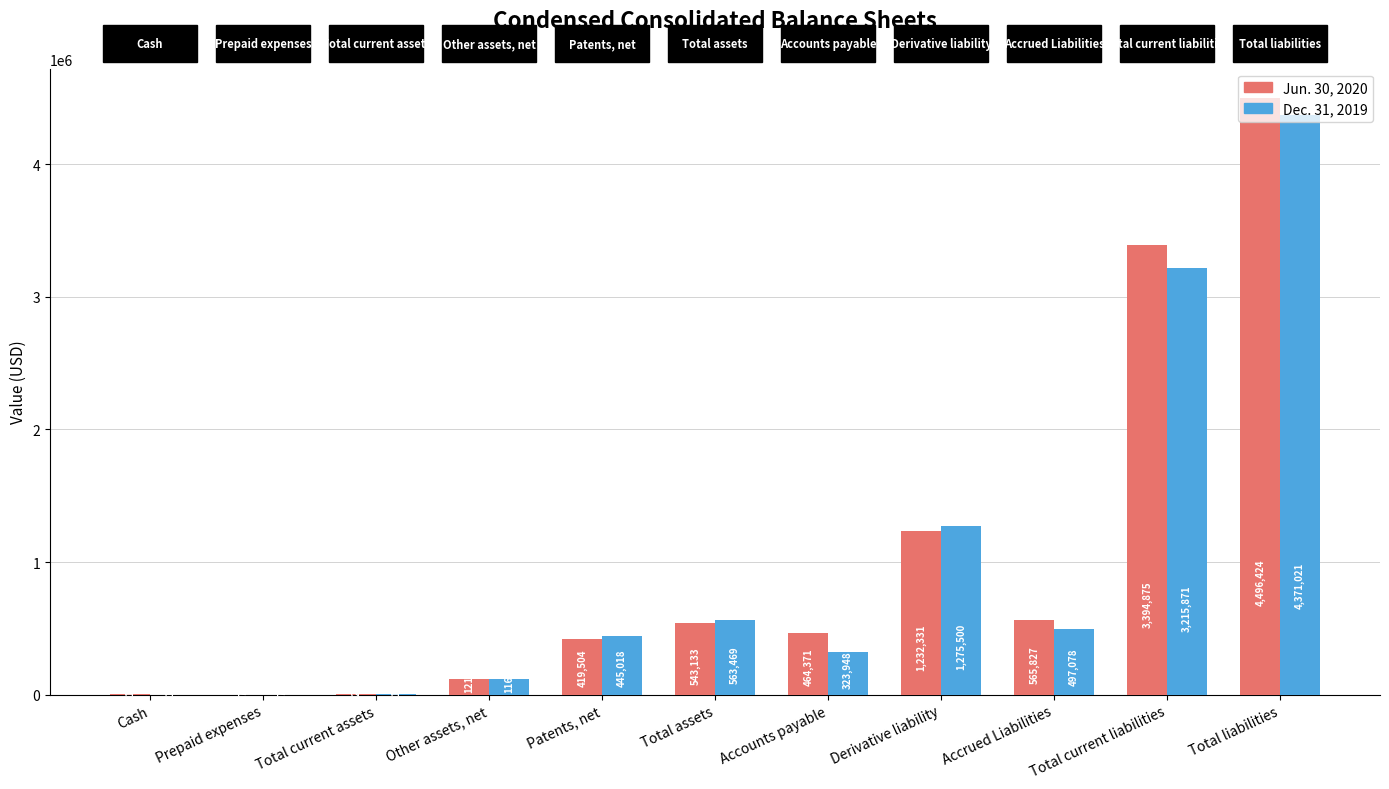

What is the total value across all series at Total liabilities?

8867445